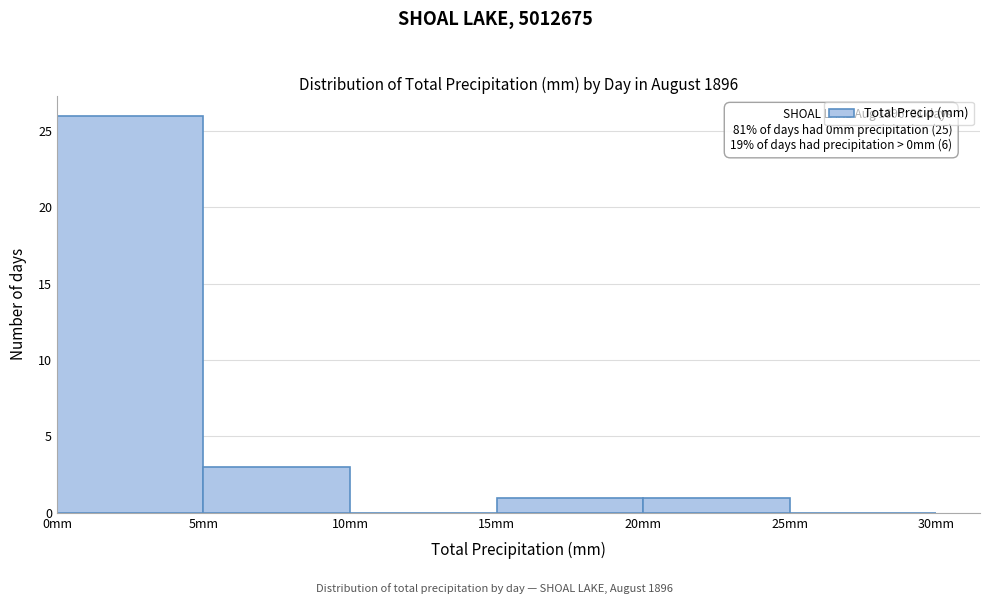

Over which range of the x-axis is the bar tallest?

0 to 5